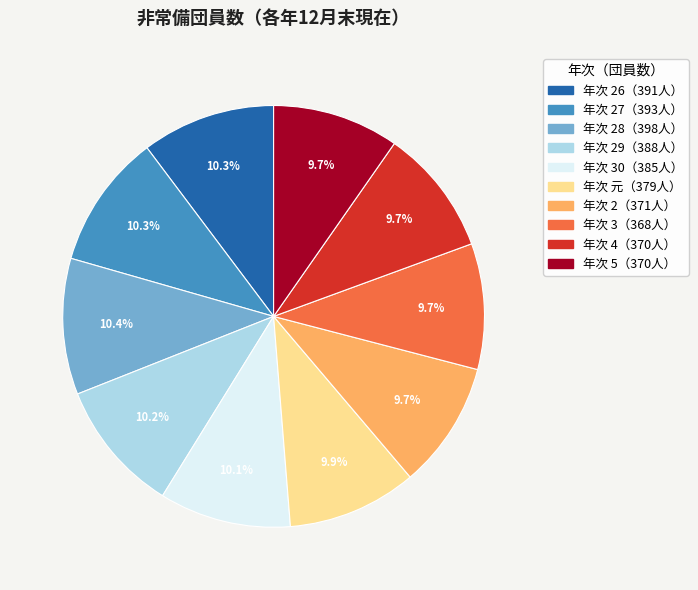

To the nearest percent, what is the difference between the largest and smallest slice percentages?

1%